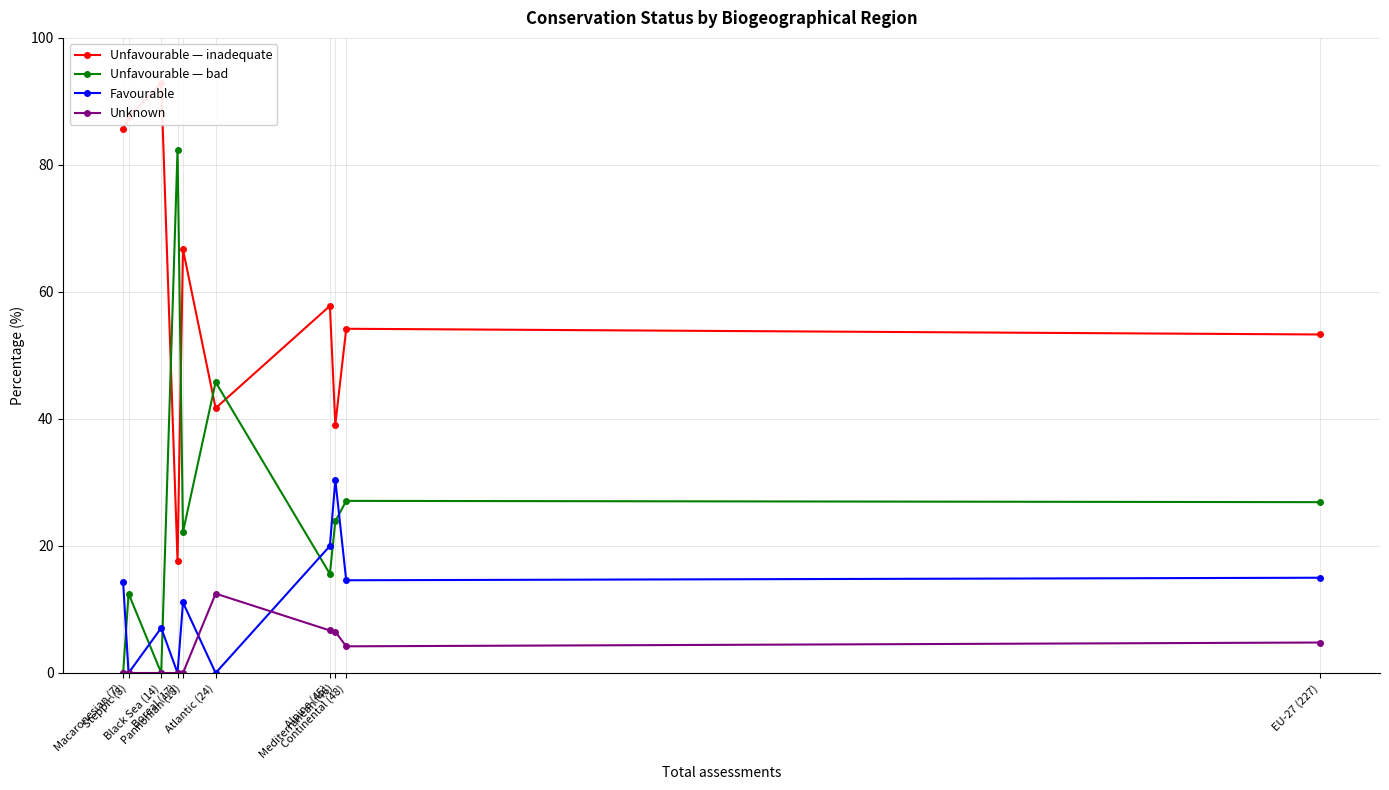

What is the difference between the maximum and minimum values in the Unfavourable — bad series?

82.4